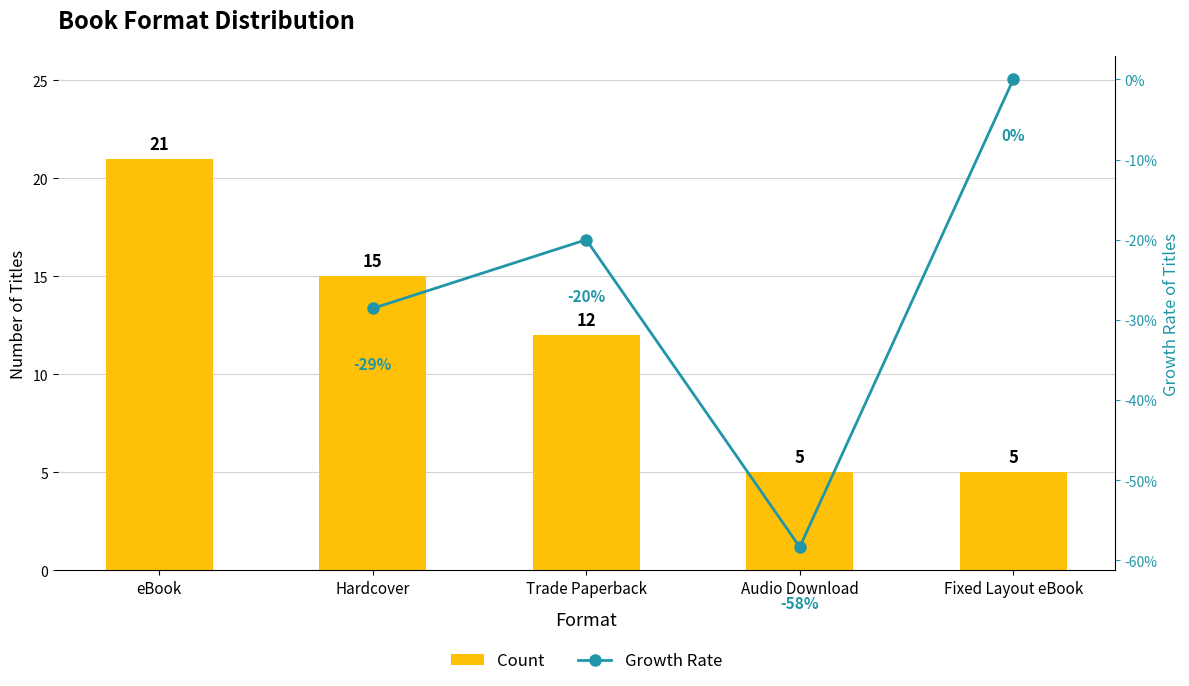

What is the sum of all values?

58